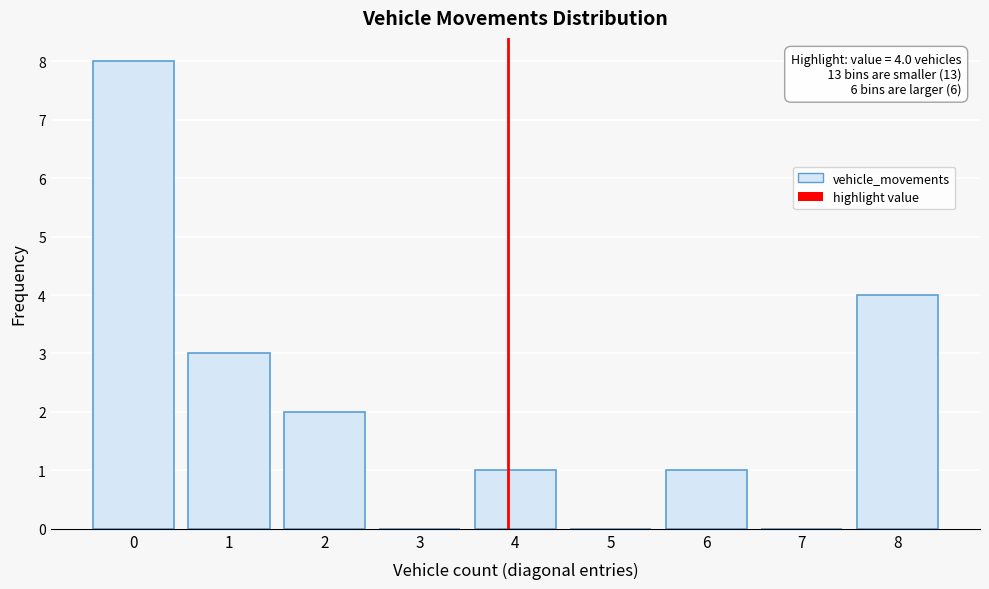

Reading right to left, what are all the values shown in this chart?

8=4	7=0	6=1	5=0	4=1	3=0	2=2	1=3	0=8